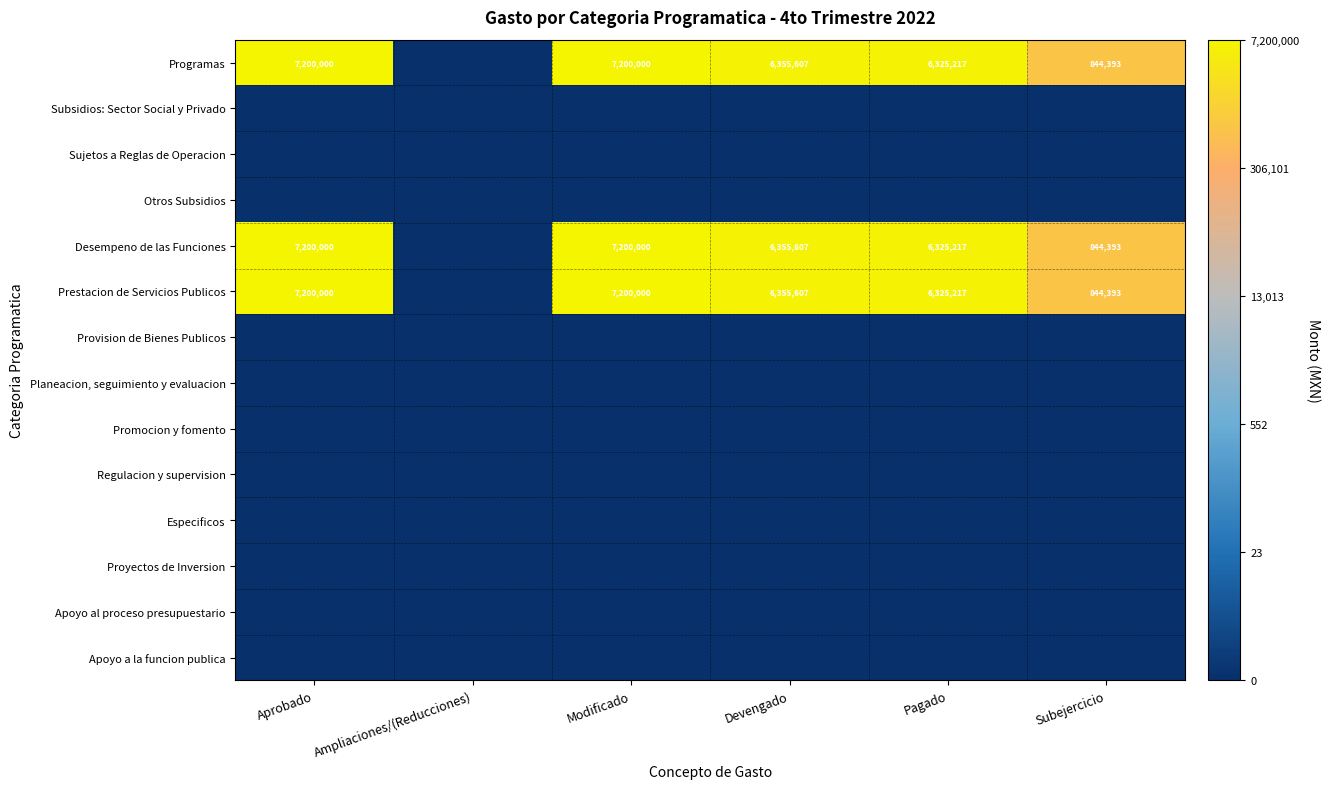

The value of Prestacion de Servicios Publicos at Devengado is 11415910. True or false?

False